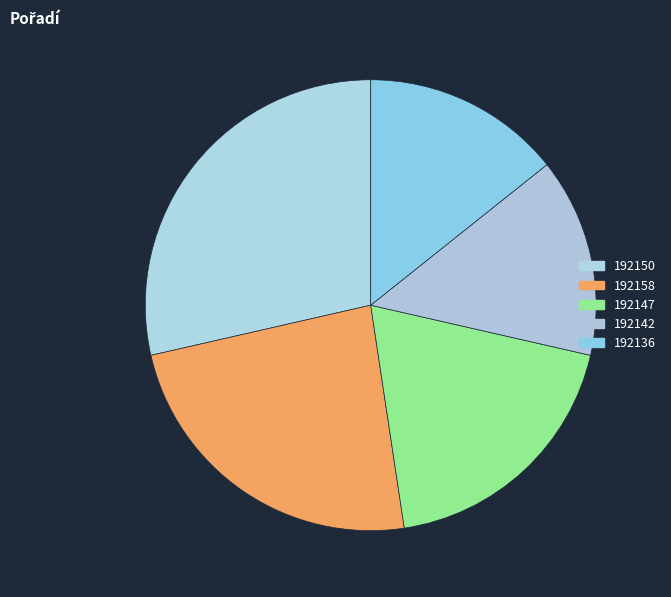

Which category has the smallest portion of the pie?

192142